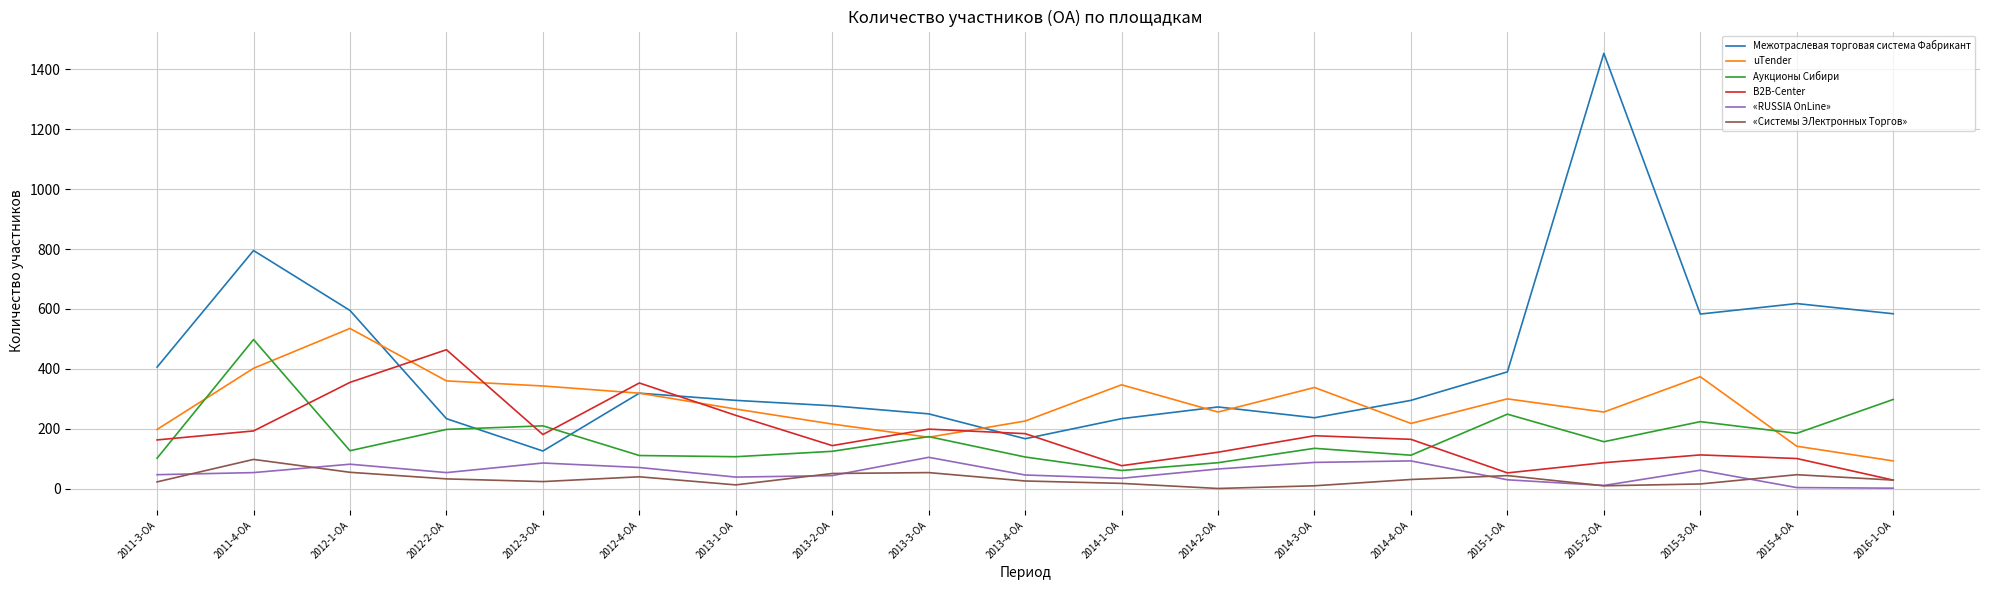

Which category has the lowest value in the Межотраслевая торговая система Фабрикант series?

2012-3-ОА